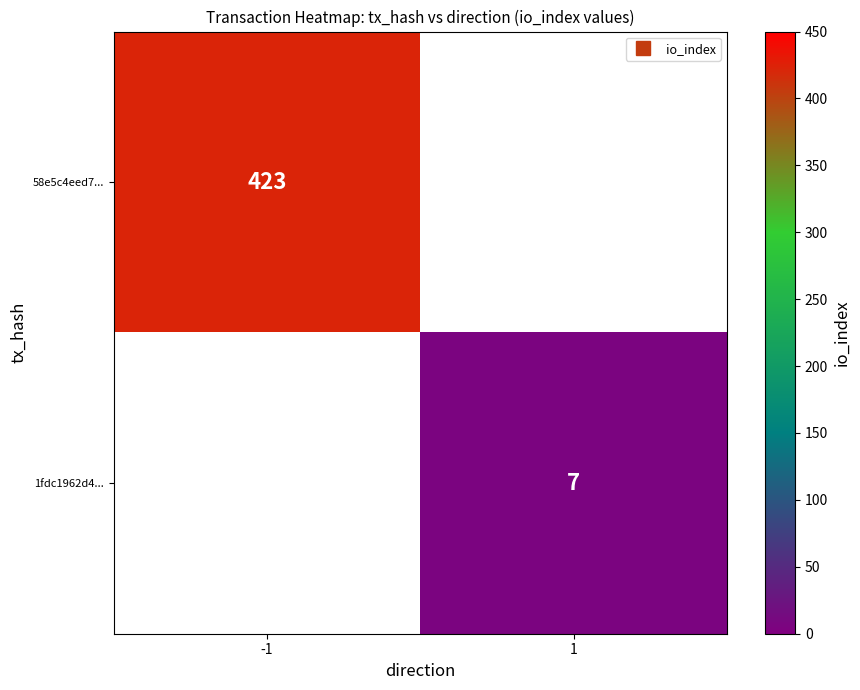

List the labels in order of 58e5c4eed7... value, smallest first.

-1, 1